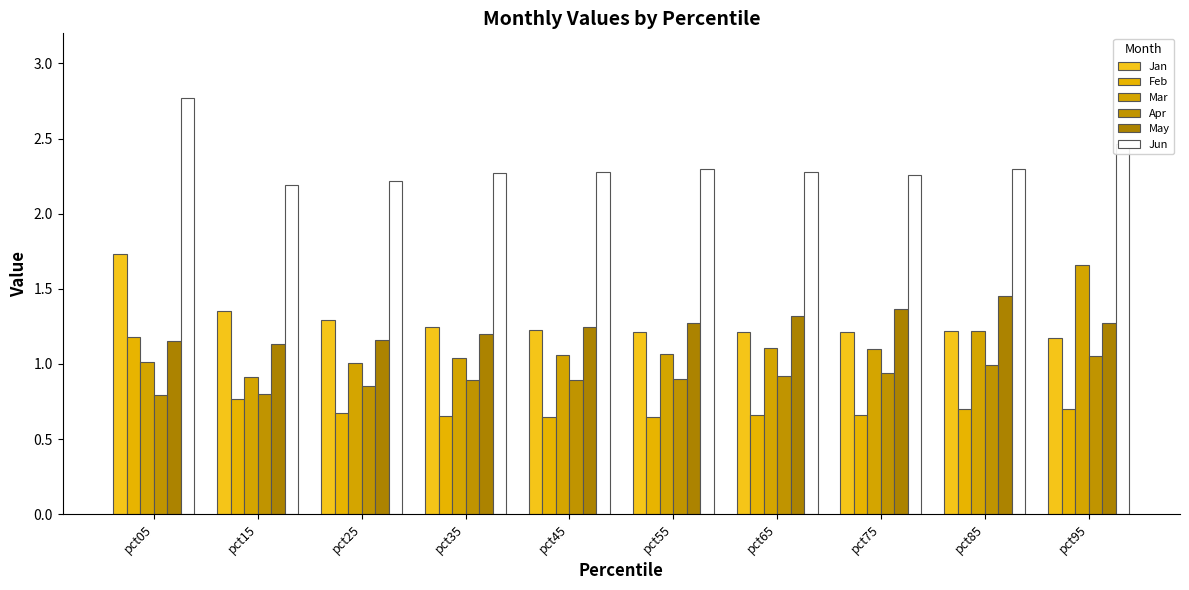

At which category is the sum across all series the highest?

pct05